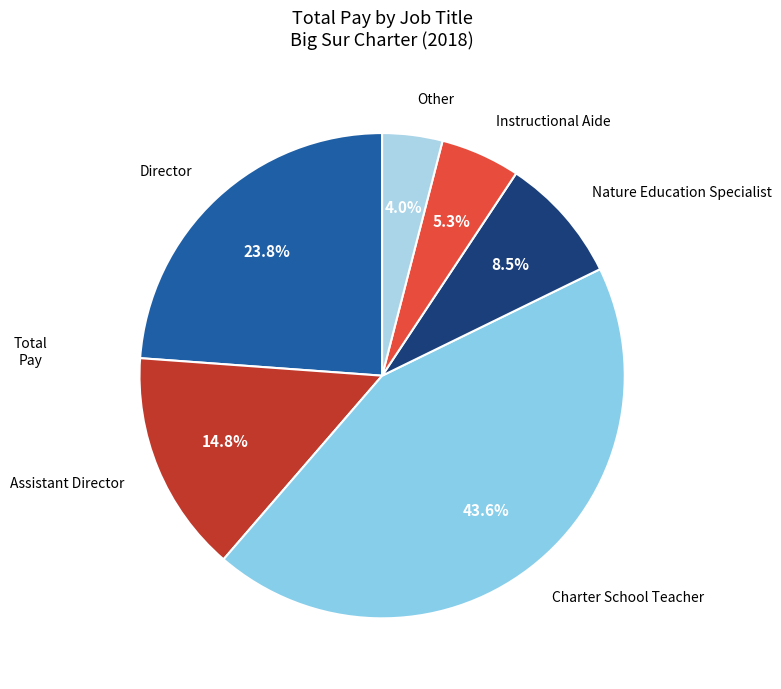

Is the sum of Assistant Director and Other greater than half?

No